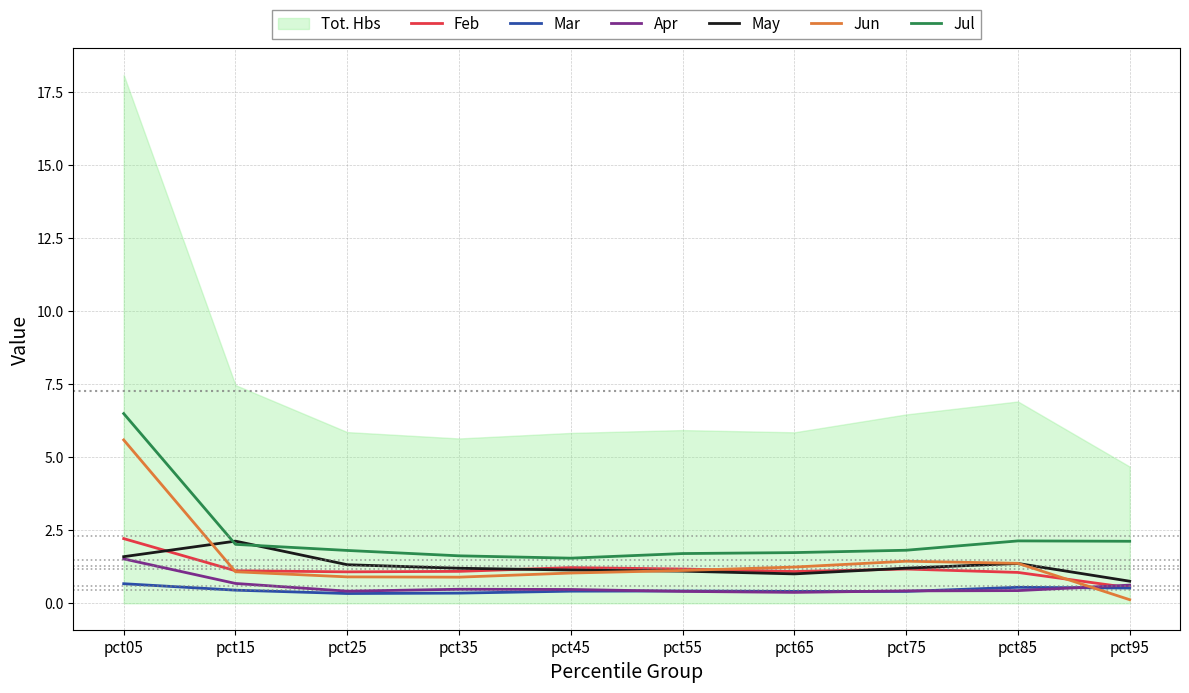

What value does the Apr series have at pct45?

0.5